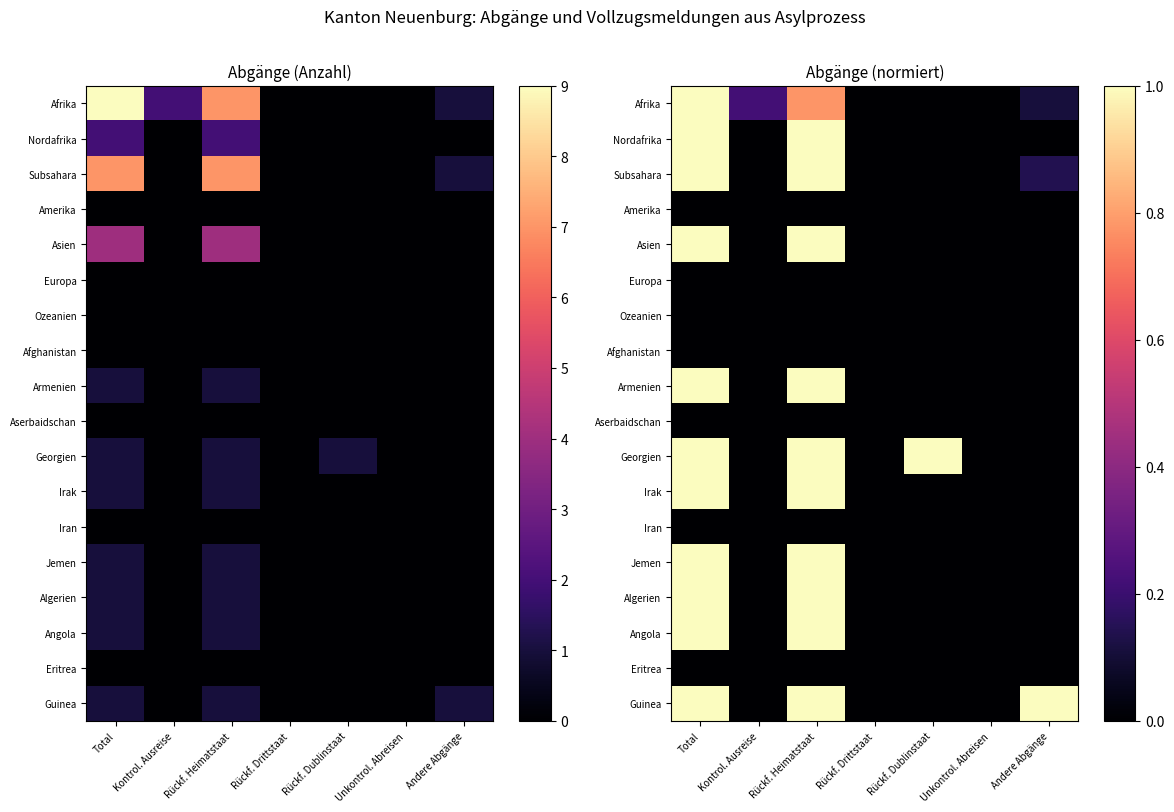

At how many categories does at least one series exceed 0?

5